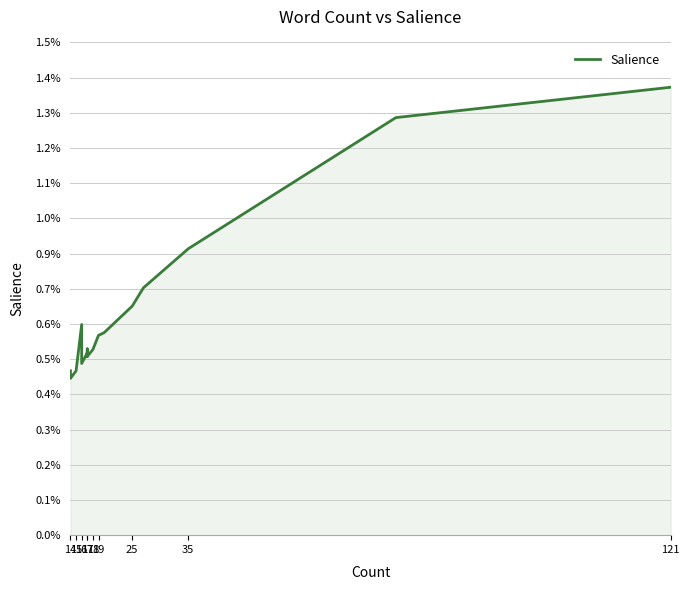

The value at 18 is 0.0. True or false?

False